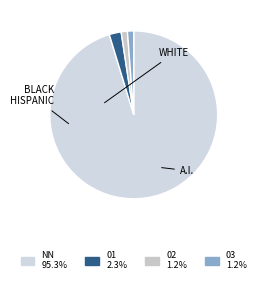

Is there any slice that represents more than half of the pie?

Yes